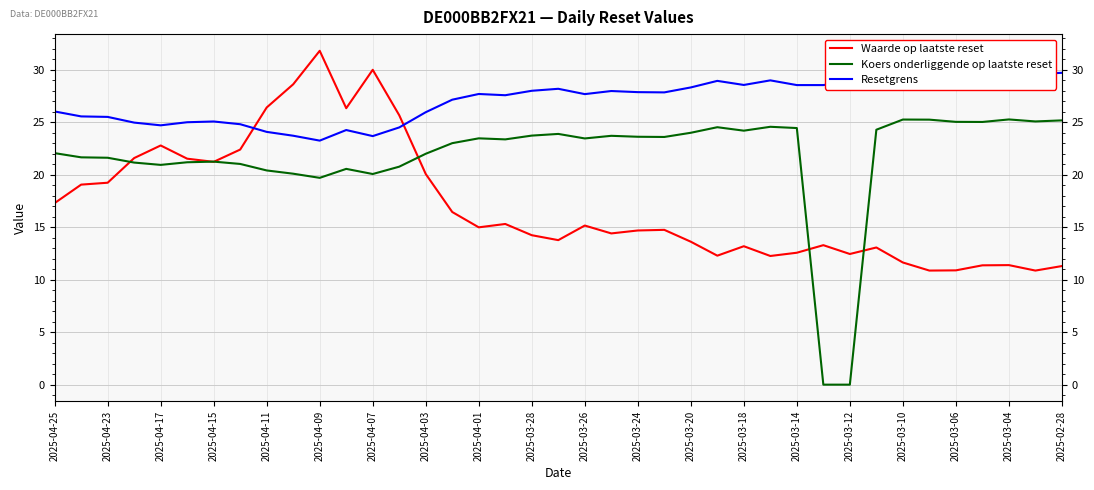

Which series has the largest total across all categories?

Resetgrens